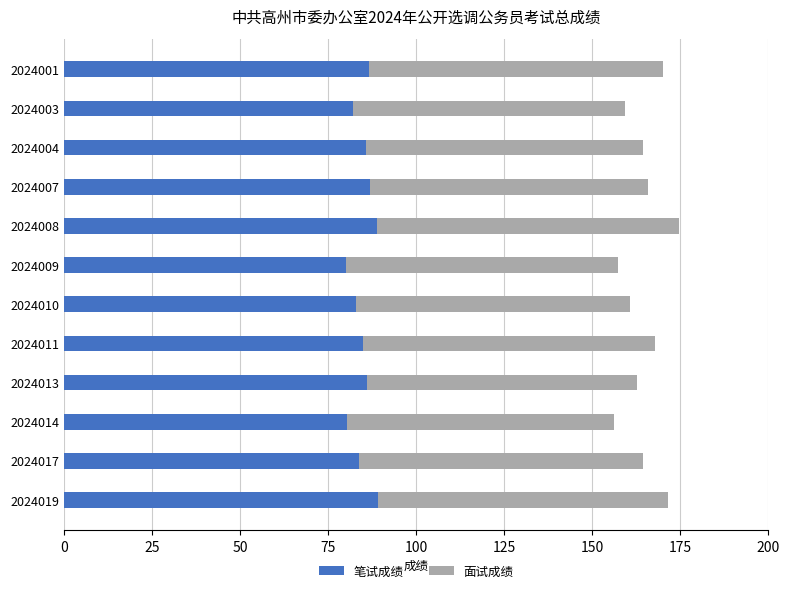

What are all the series names shown in the legend?

笔试成绩, 面试成绩